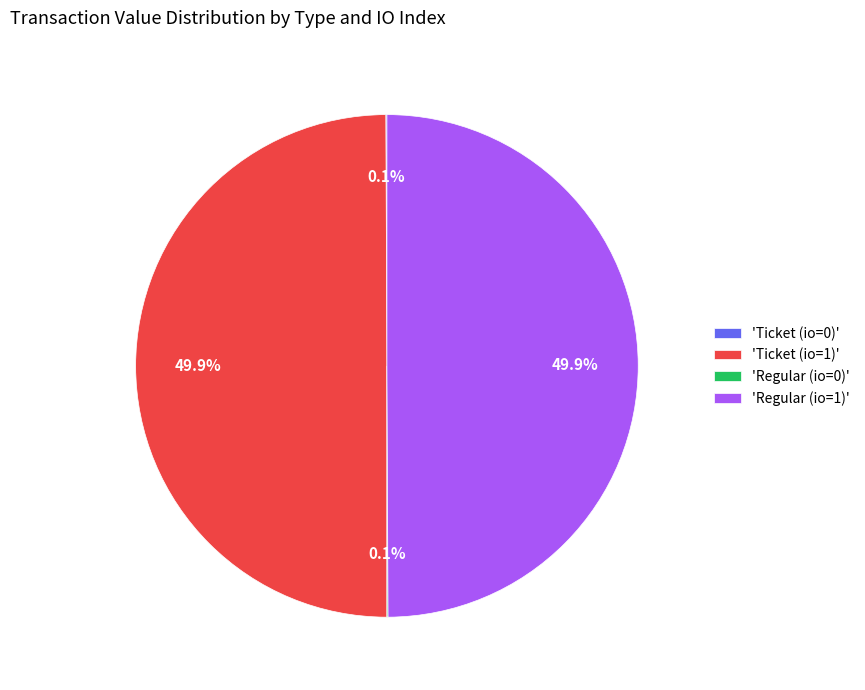

What percentage is NOT represented by 'Ticket (io=1)'?

50.1%